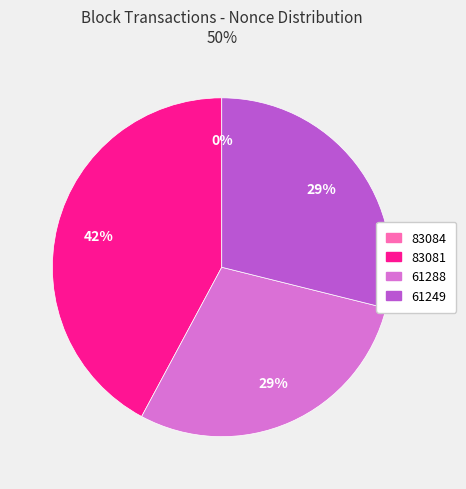

To the nearest percent, what is the average slice percentage?

25%